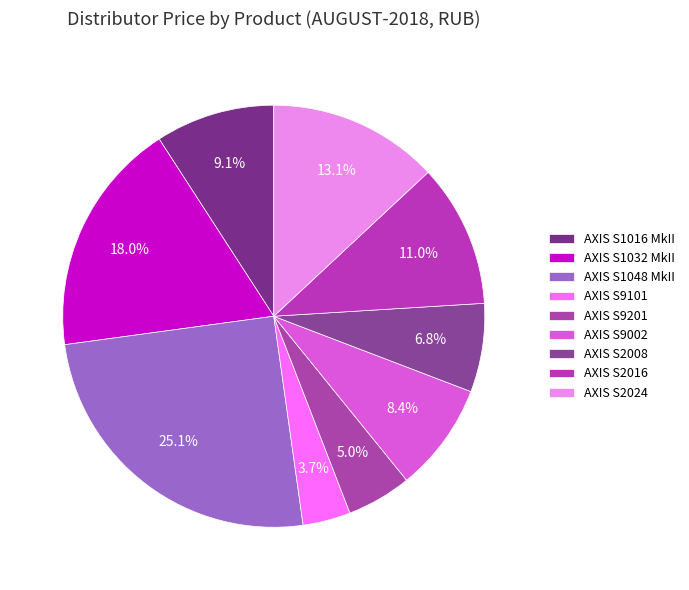

What is the largest slice in the pie chart?

AXIS S1048 MkII